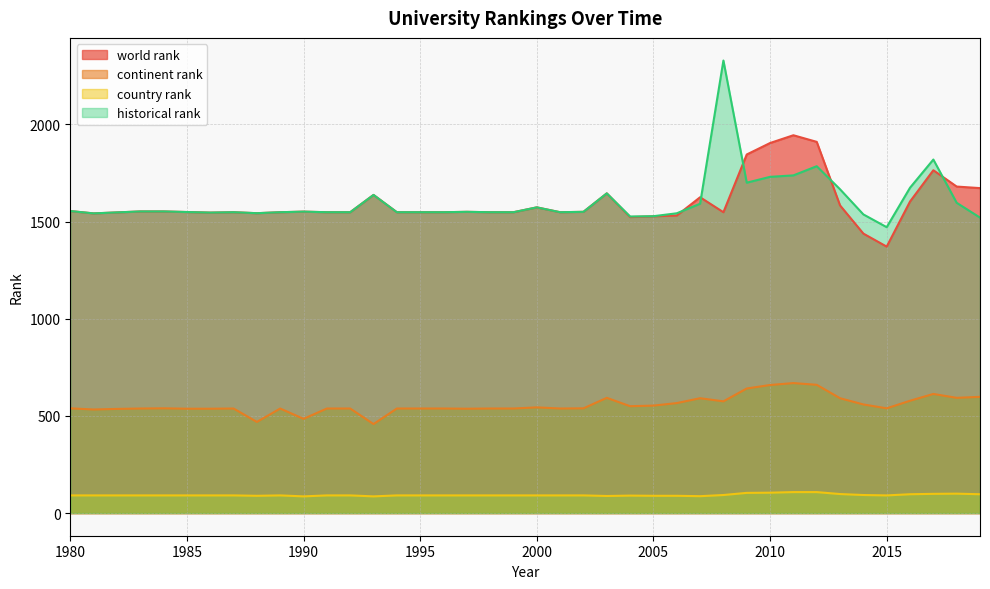

What is the difference between the highest and lowest values at 1997?

1459.0